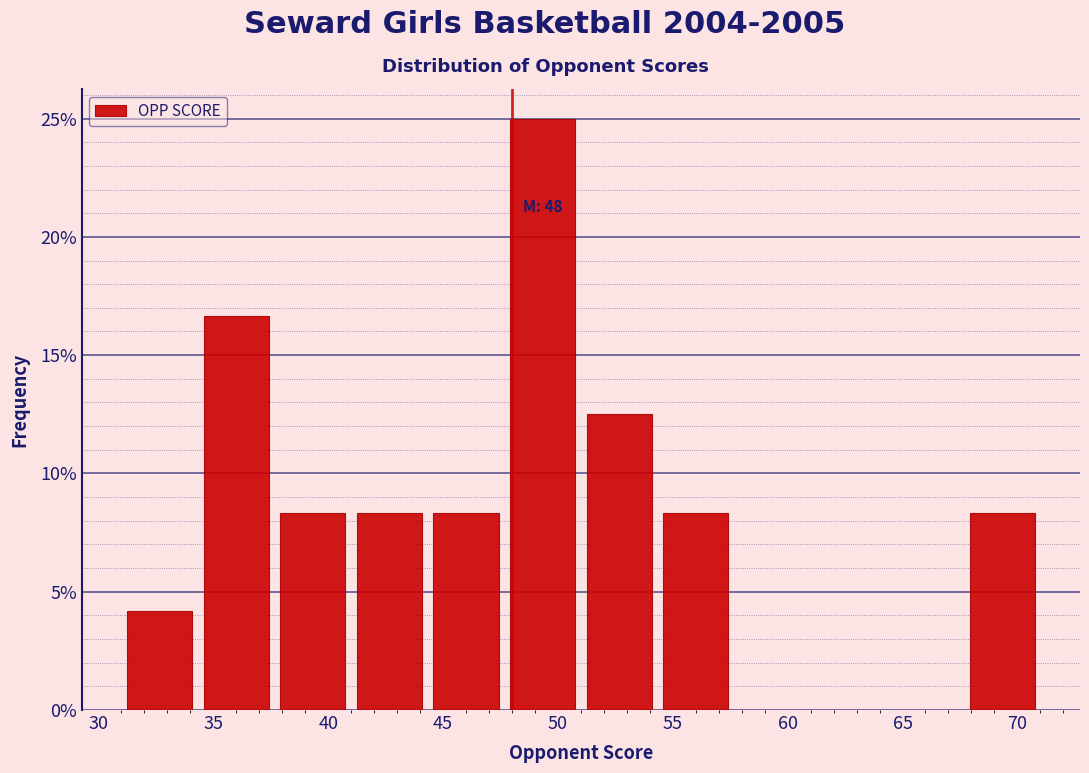

Which range on the x-axis has the tallest bar?

47.5 to 51.0